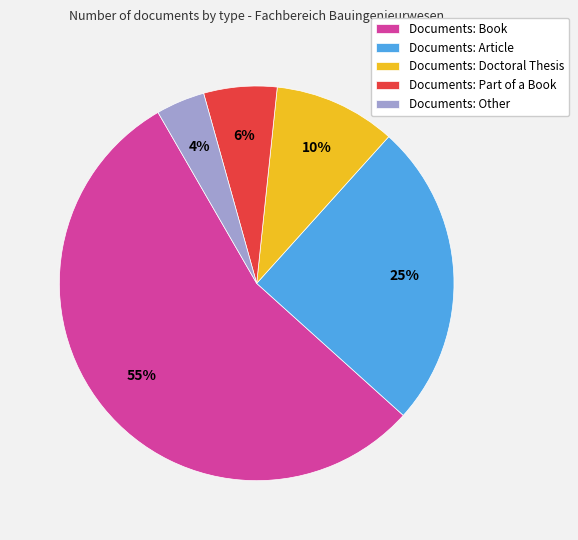

To the nearest percent, what portion does Documents: Other represent?

4%